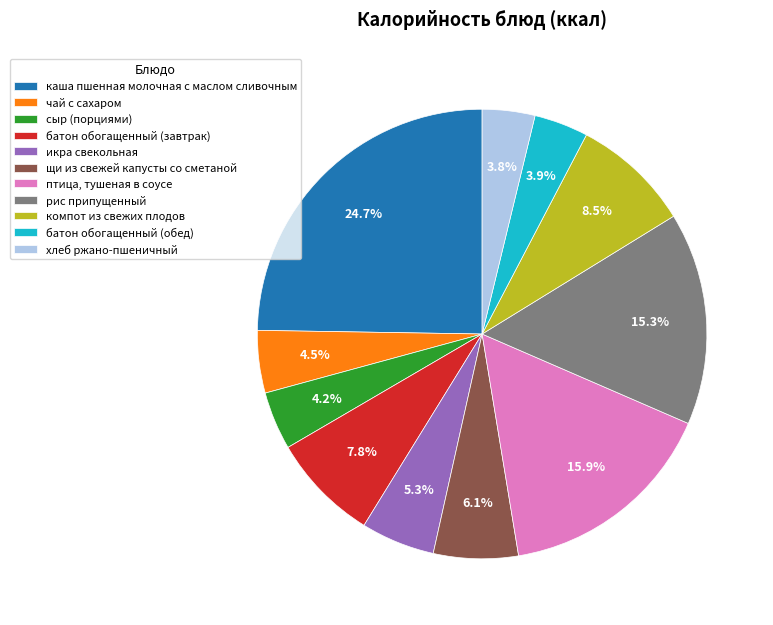

What is the total percentage of компот из свежих плодов and птица, тушеная в соусе?

24.4%